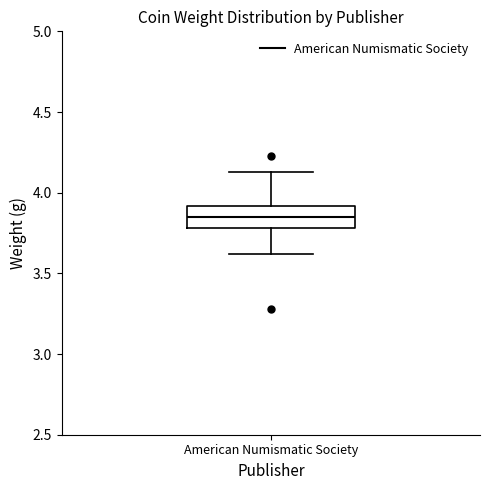

Where does the median line of the box for American Numismatic Society sit on the y-axis? The values are not printed on the chart, so give them approximately, as read against the axis.

3.85